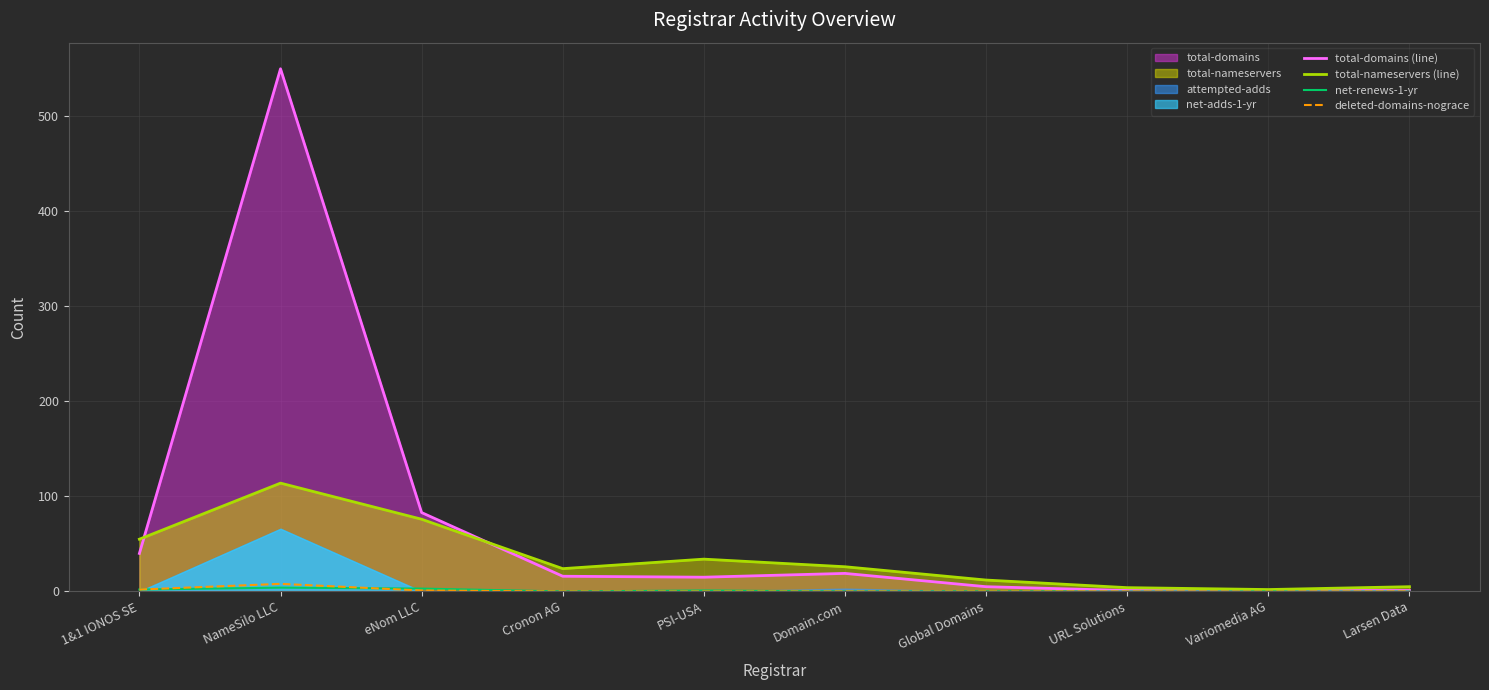

Which series ends up on top after the final intersection of total-domains (line) and total-nameservers (line)?

total-nameservers (line)